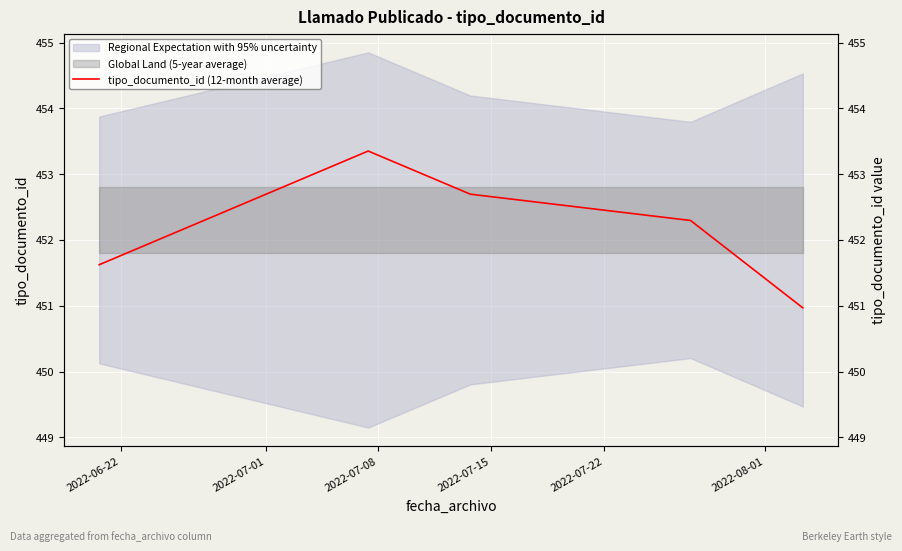

How many interior local peaks (higher than both neighbors) does the data have?

1